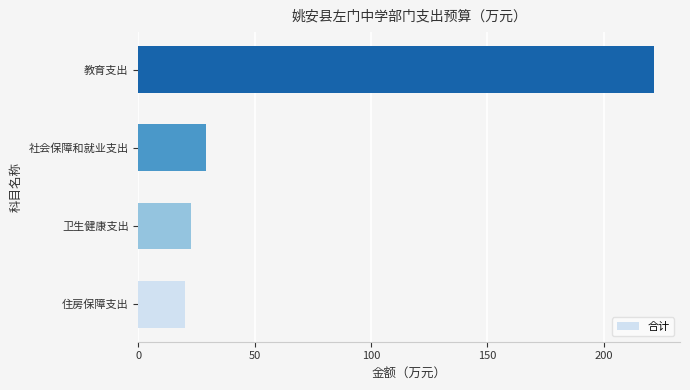

List the labels in order of value, largest first.

教育支出, 社会保障和就业支出, 卫生健康支出, 住房保障支出